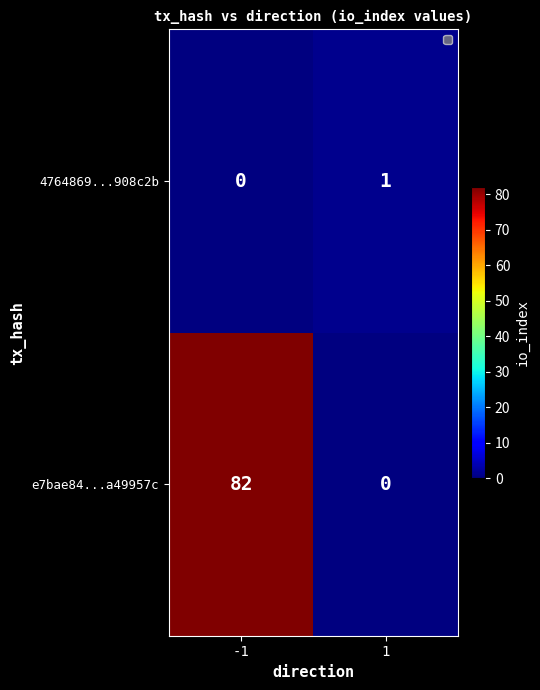

How many data points does each series have?

2